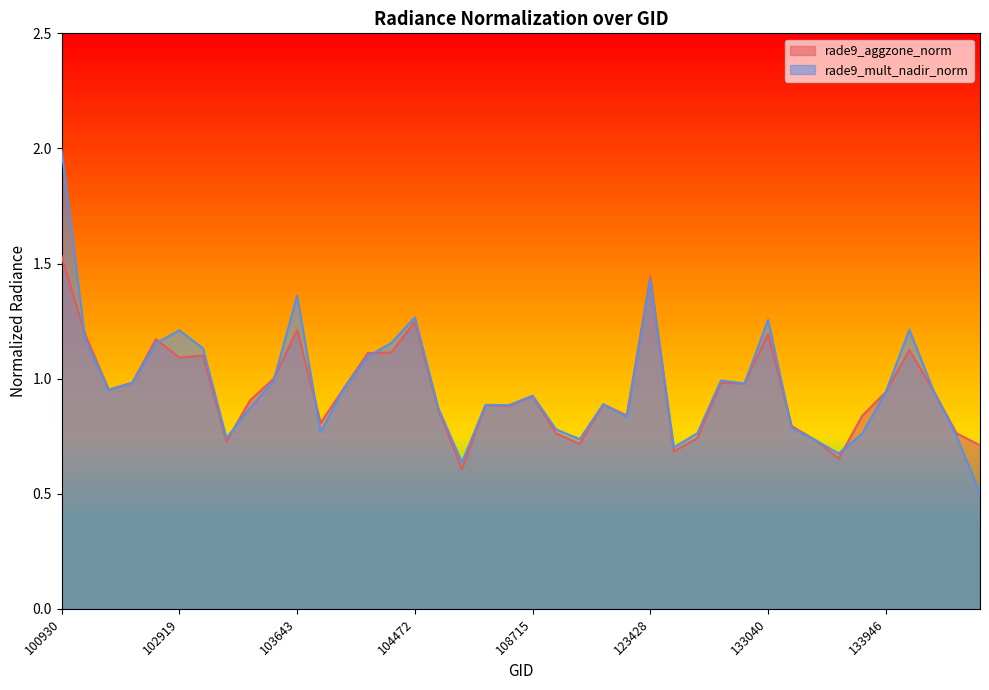

The rade9_aggzone_norm series shows 1.0 at 132309. True or false?

True